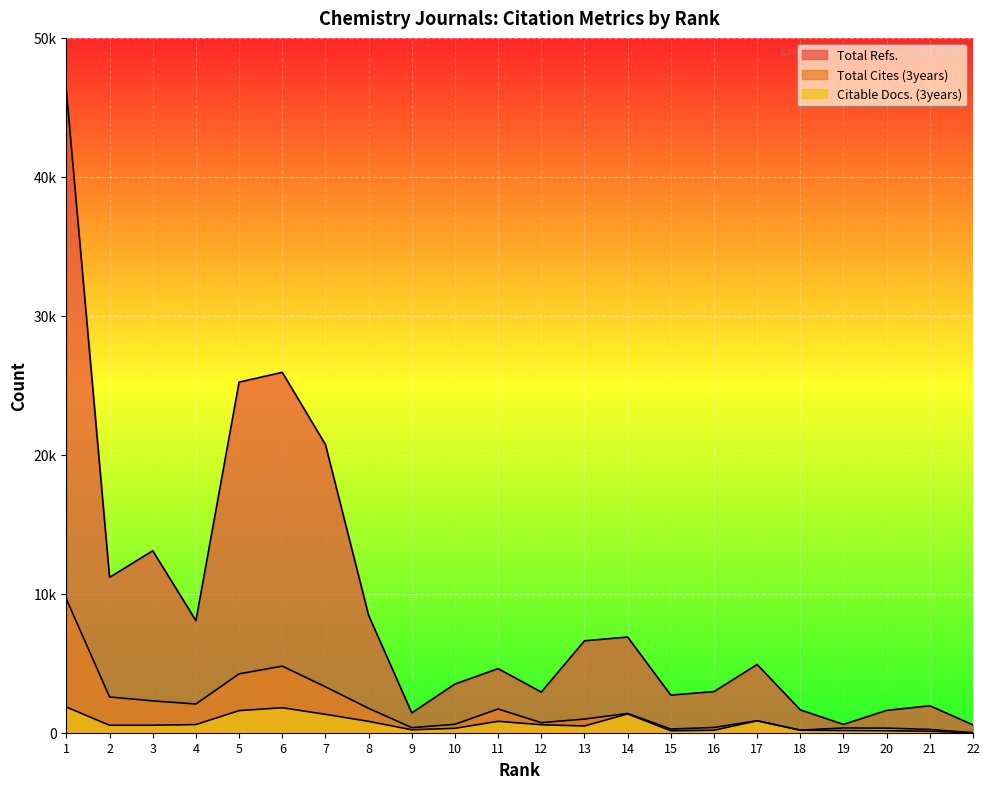

Where is the first local minimum for Total Refs.?

2